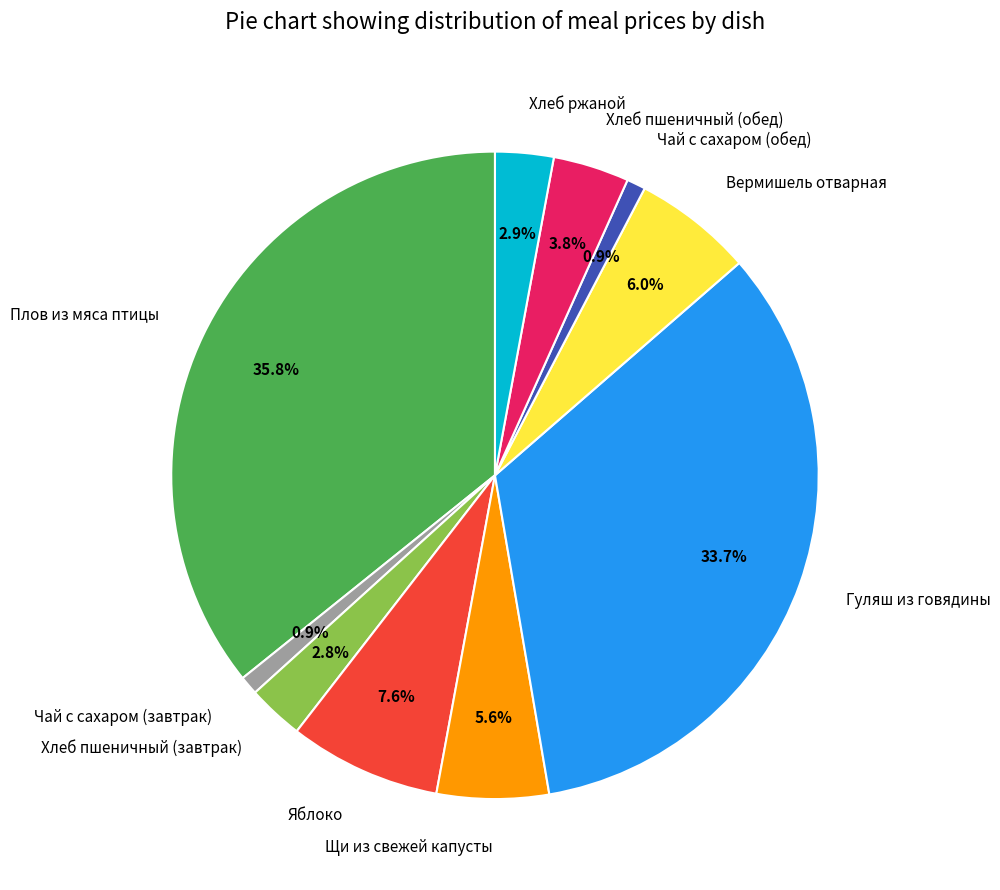

To the nearest percent, what is the combined percentage of Щи из свежей капусты and Гуляш из говядины?

39%